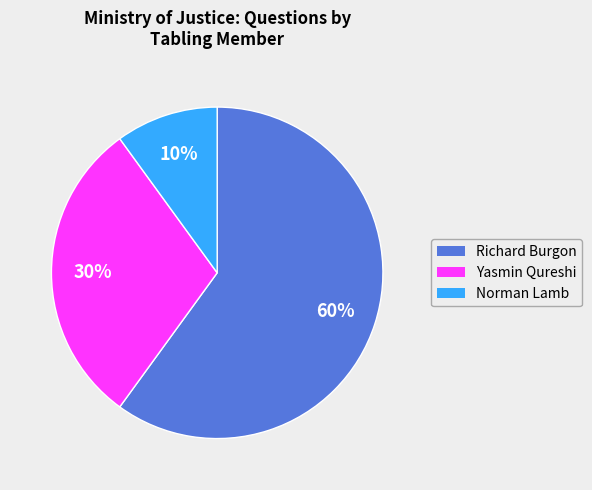

To the nearest percent, what is the difference between the largest and smallest slice percentages?

50%